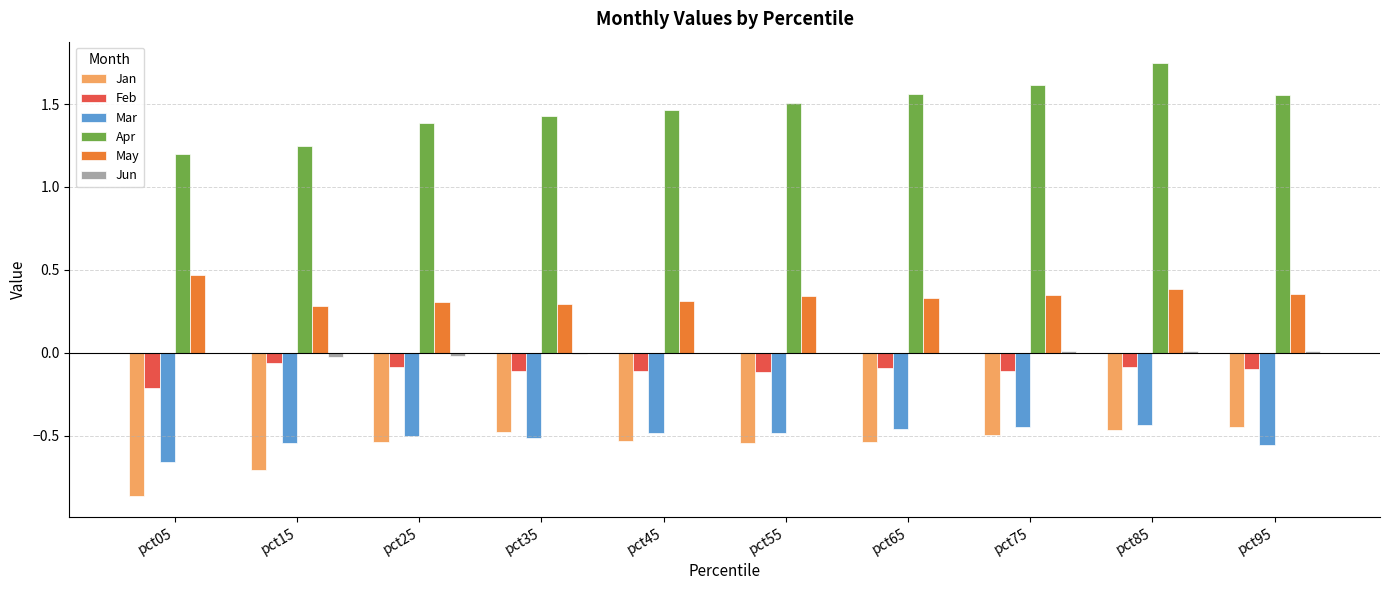

What is the sum of all Apr values?

14.7